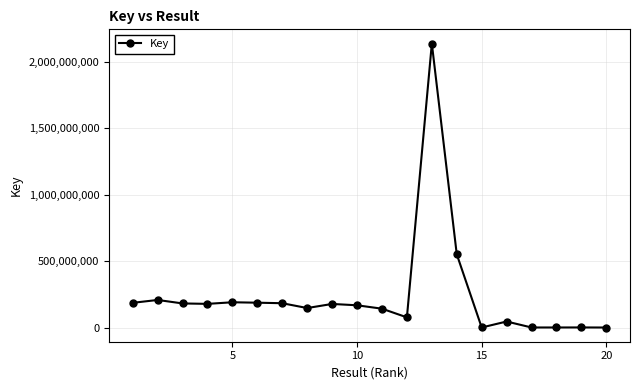

What is the greatest value displayed?

2137597925